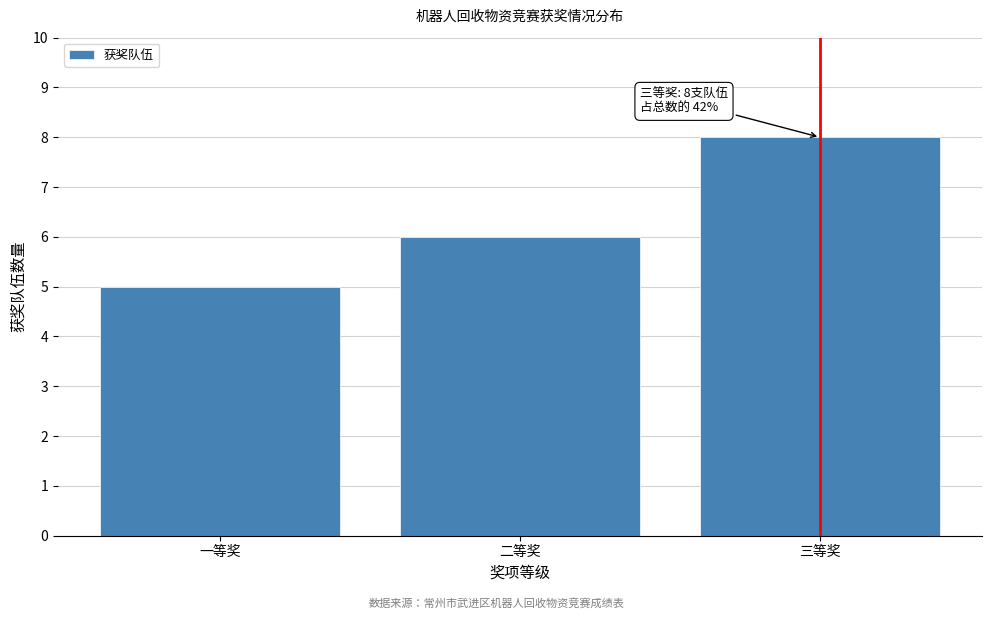

Reading left to right, what are all the values shown in this chart?

5	6	8